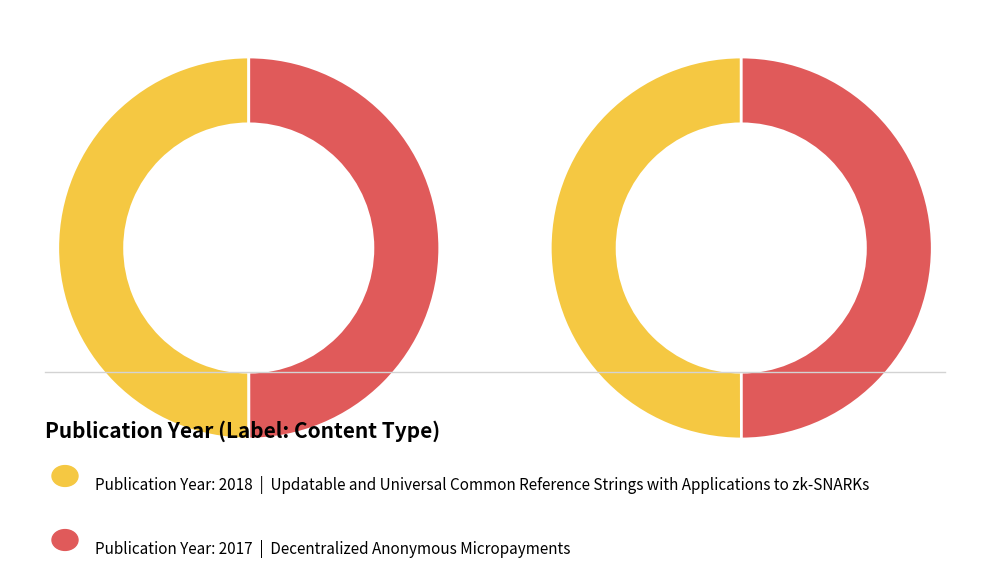

To the nearest percent, what portion does Decentralized Anonymous Micropayments represent?

50%